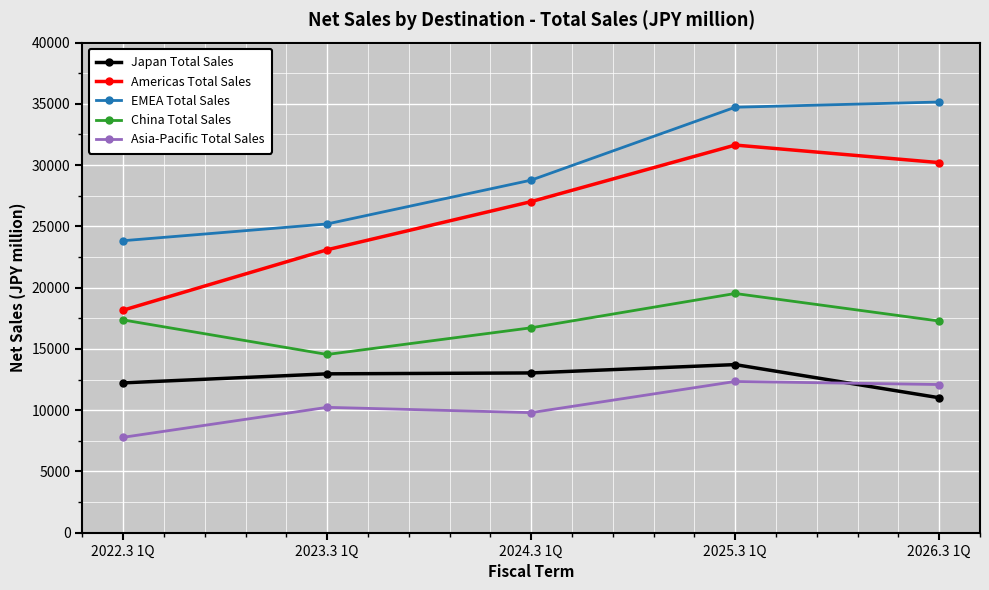

What is the approximate value of EMEA Total Sales at 2023.3 1Q?

25199